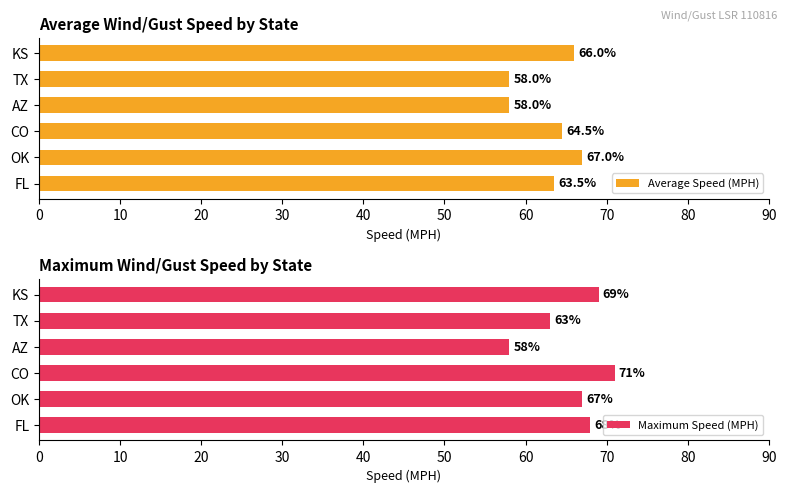

At which label is Maximum Speed (MPH) closest to 64?

TX